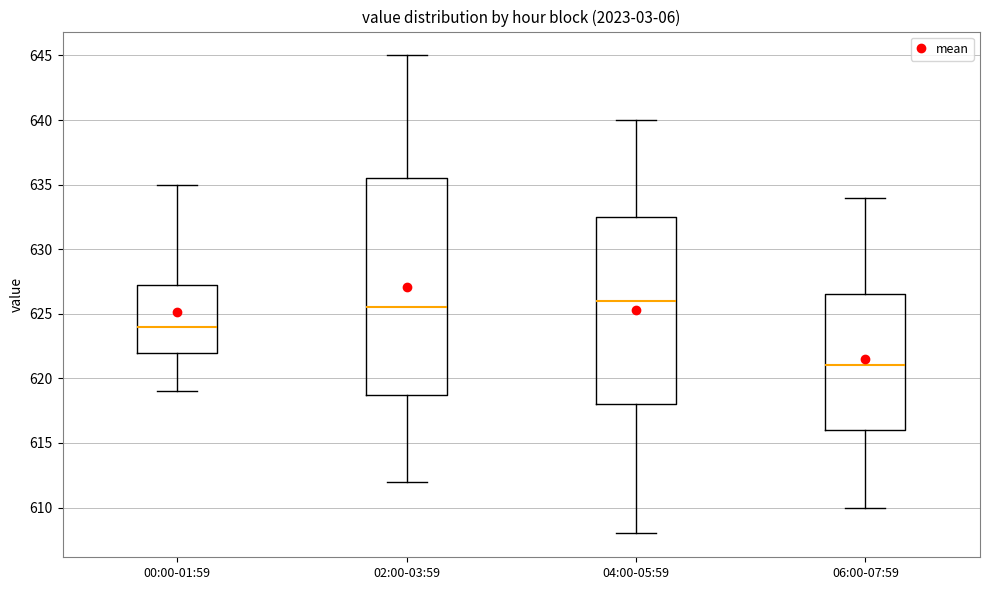

Where is the lower edge of the box for 02:00-03:59 on the y-axis? The values are not printed on the chart, so give them approximately, as read against the axis.

619.0